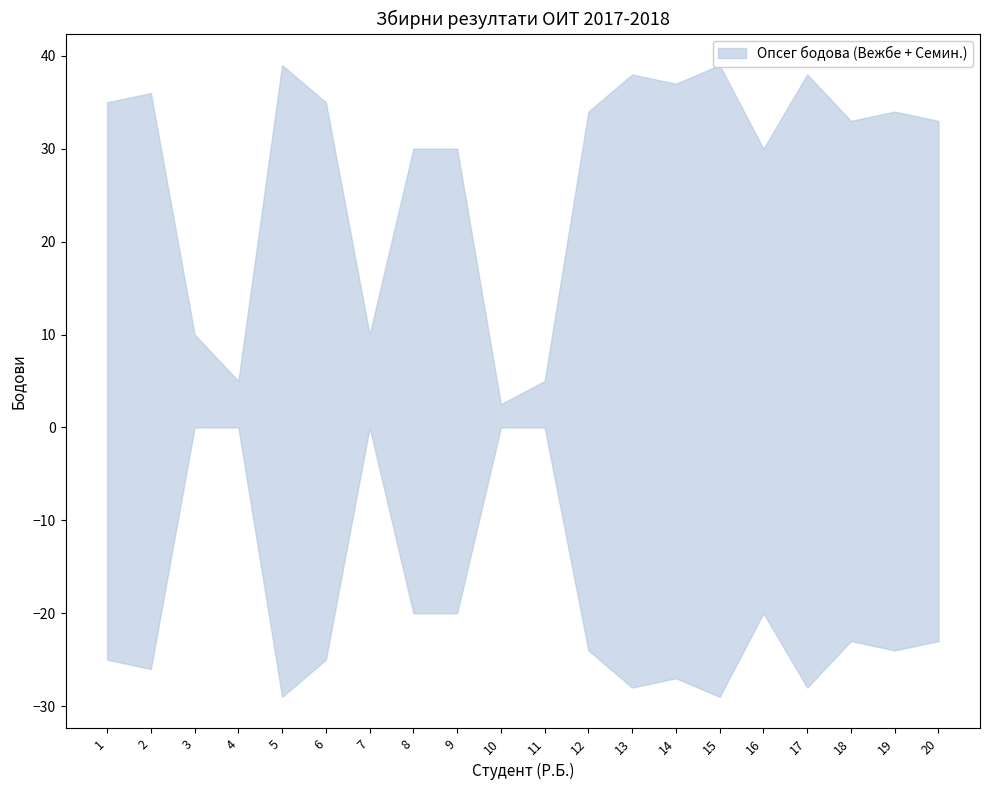

What is the difference between the second highest and minimum values in the Вежбе series?

7.5